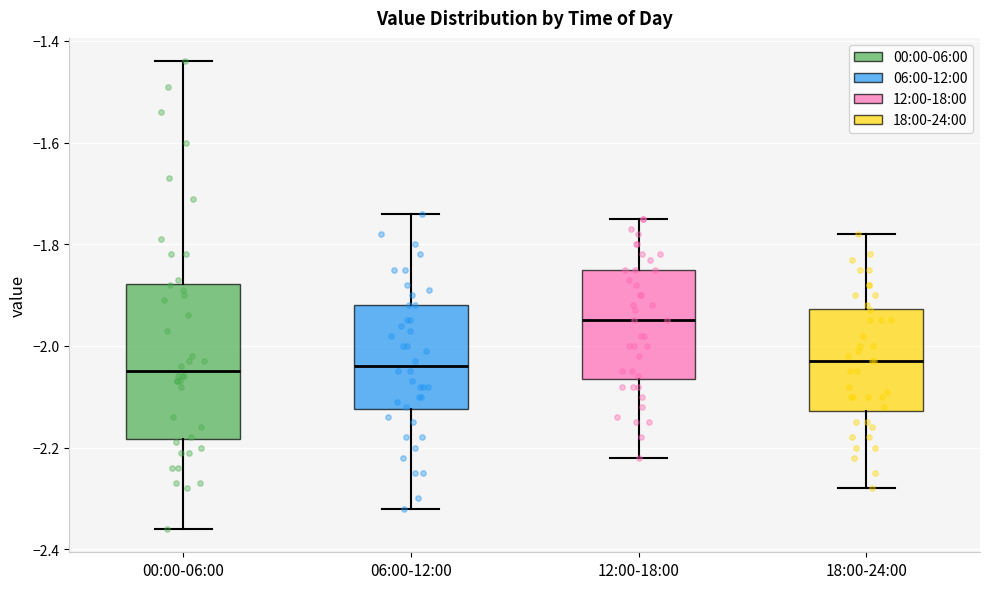

Comparing the boxes themselves (not the whiskers), which one is the tallest?

00:00-06:00